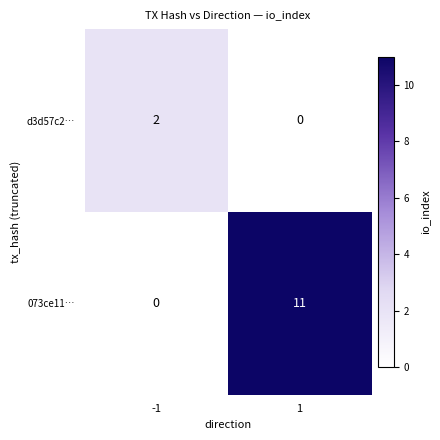

The value of 073ce11… at 1 is 11. True or false?

True